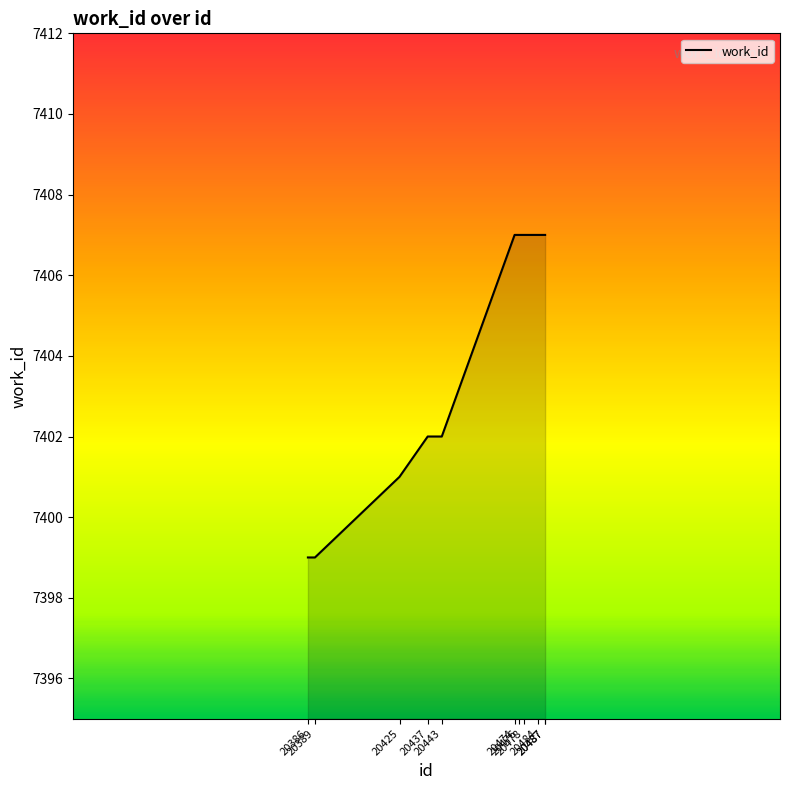

Reading left to right, transcribe all the data shown in this chart.

7399	7399	7401	7402	7402	7407	7407	7407	7407	7407	7407